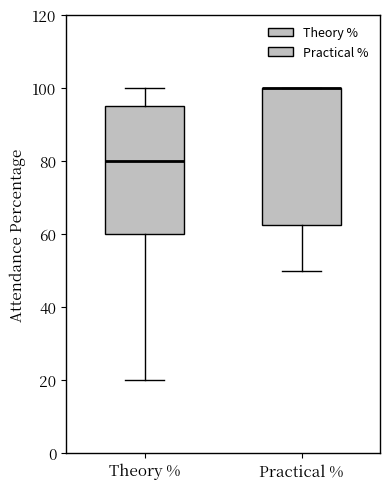

Which box is the tallest, from its lower edge to its upper edge?

Practical %